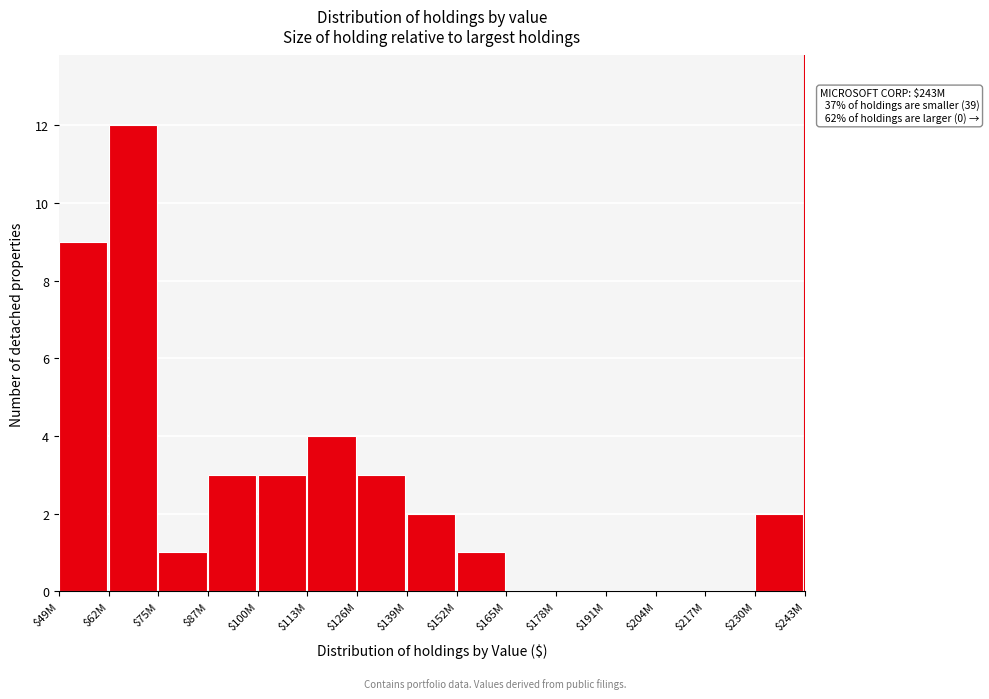

True or false: the data shows 2 at $230M.

True